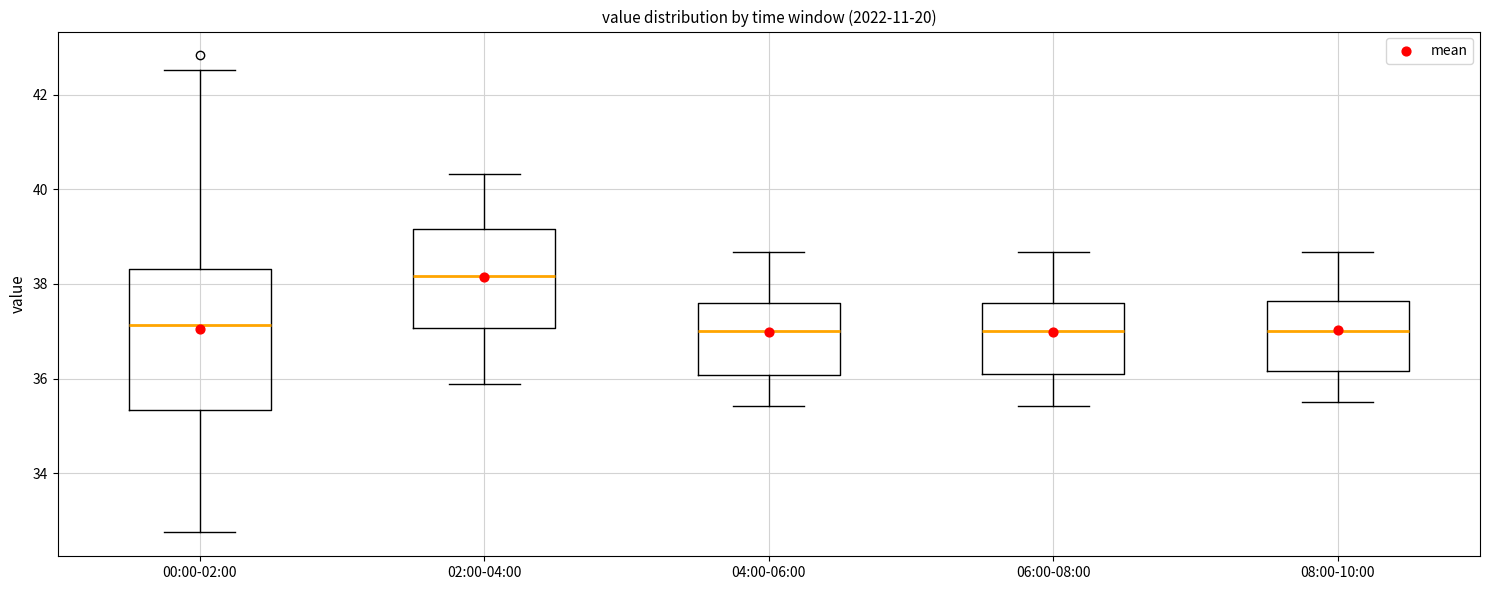

Where does the lower whisker of the box for 02:00-04:00 end on the y-axis? The values are not printed on the chart, so give them approximately, as read against the axis.

35.8